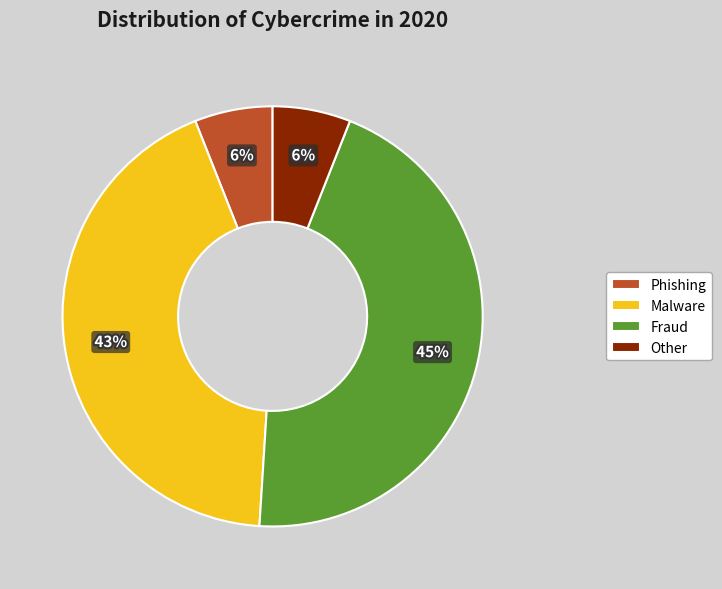

How many slices are in this pie chart?

4